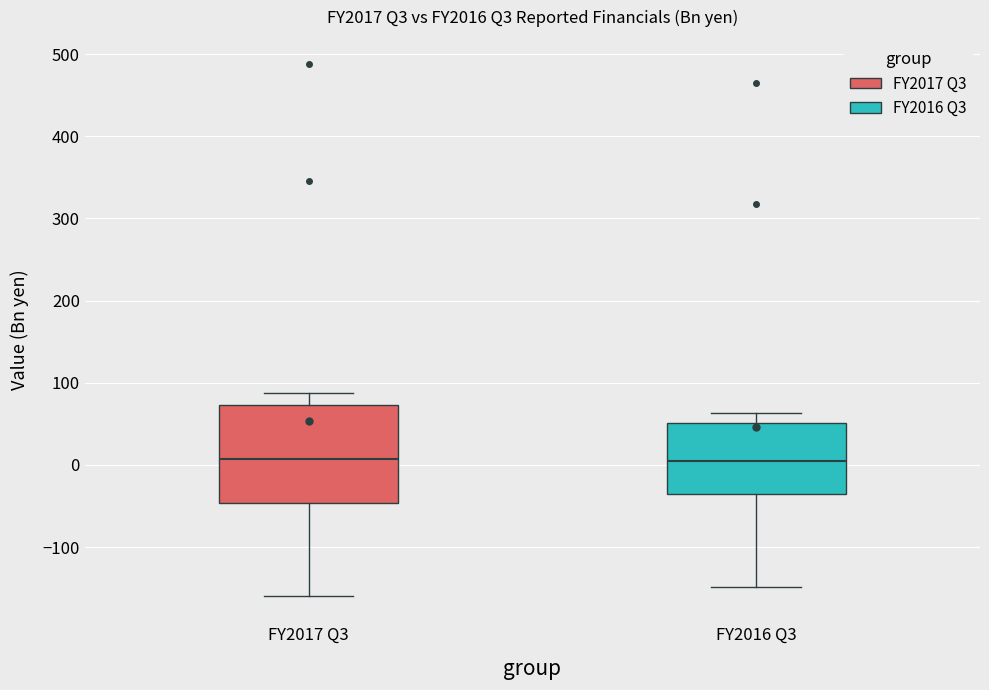

Where does the median line of the box for FY2016 Q3 sit on the y-axis? The values are not printed on the chart, so give them approximately, as read against the axis.

0